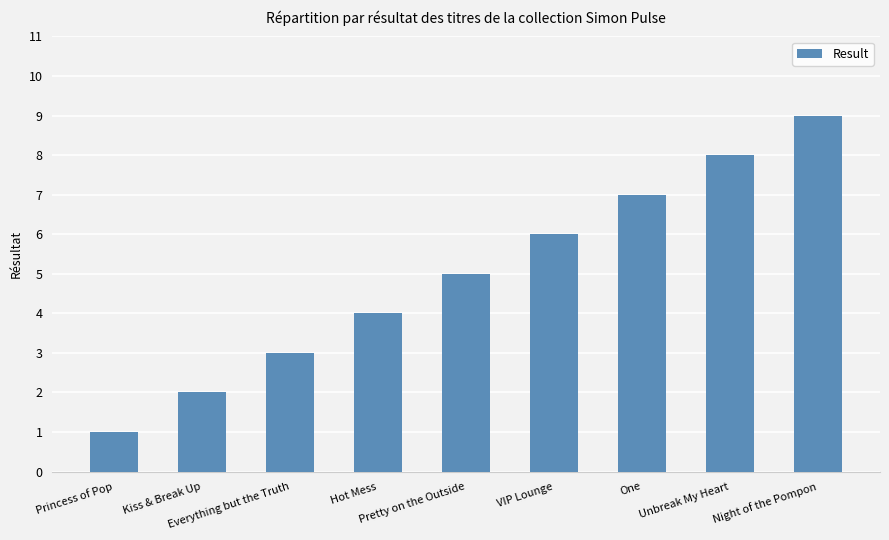

What is the label of the 6th bar from the right?

Hot Mess